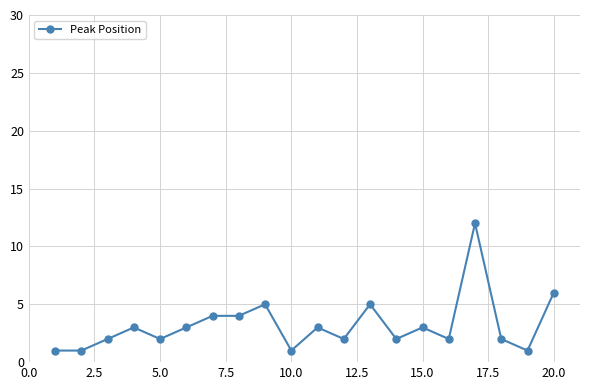

What is the greatest value displayed?

12